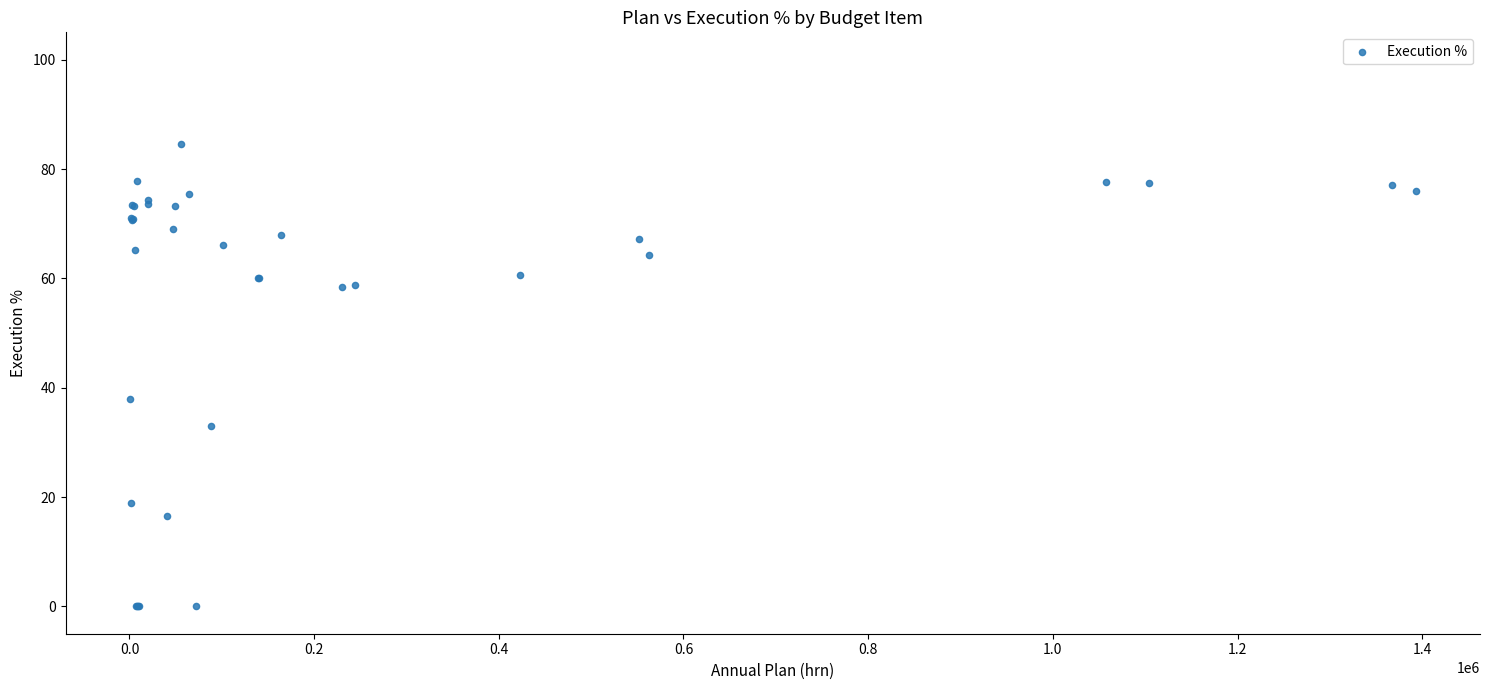

What Y value in the scatter plot is closest to 42?

38.0